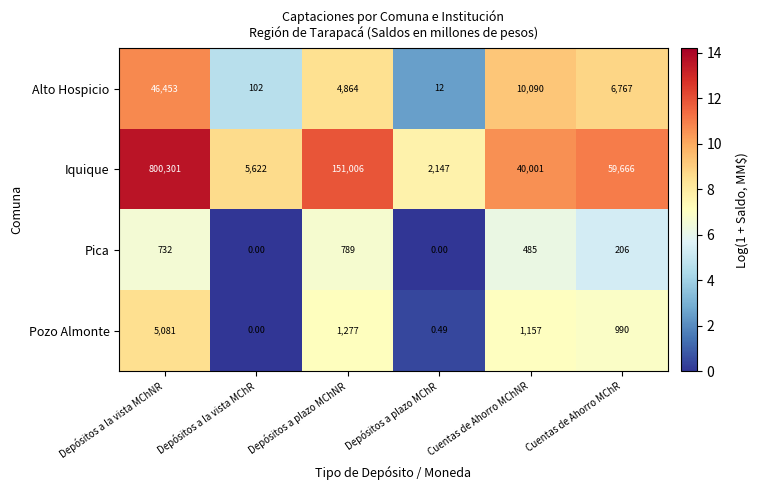

At which label does Alto Hospicio first exceed 6767?

Depósitos a la vista MChNR